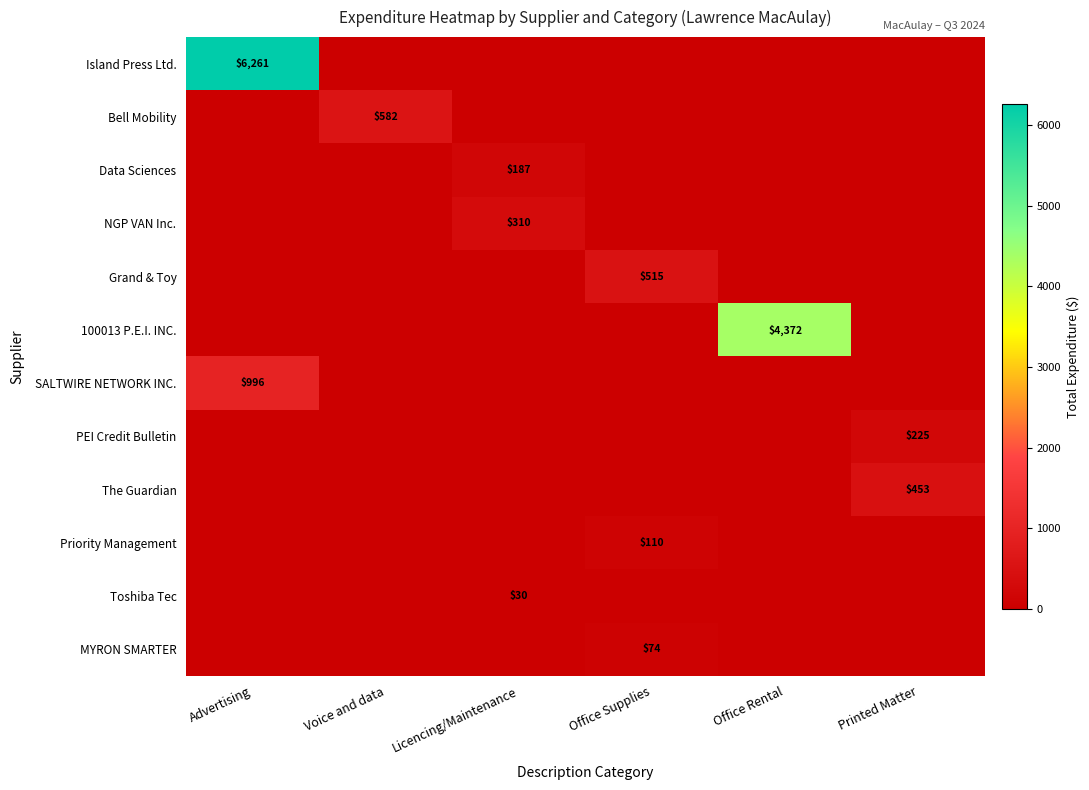

The MYRON SMARTER series shows 42 at Office Supplies. True or false?

False